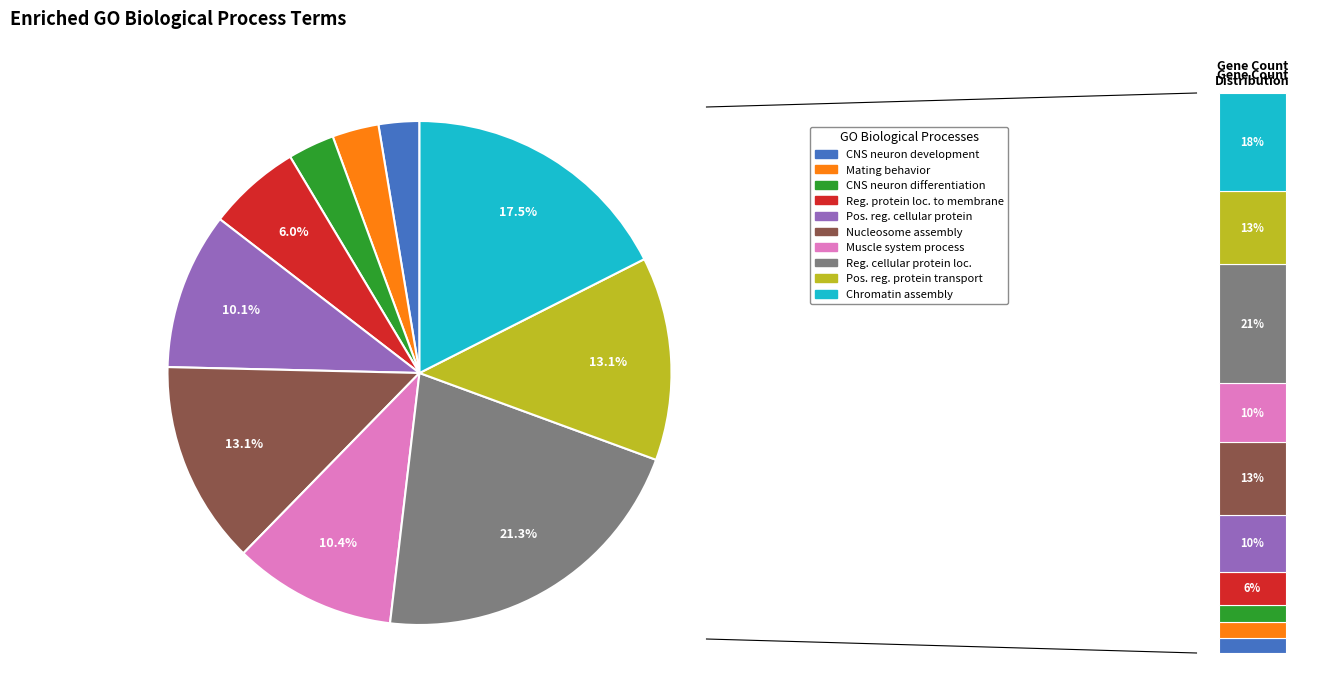

Is it true that central nervous system neuron differentiation is 3% of the pie?

True